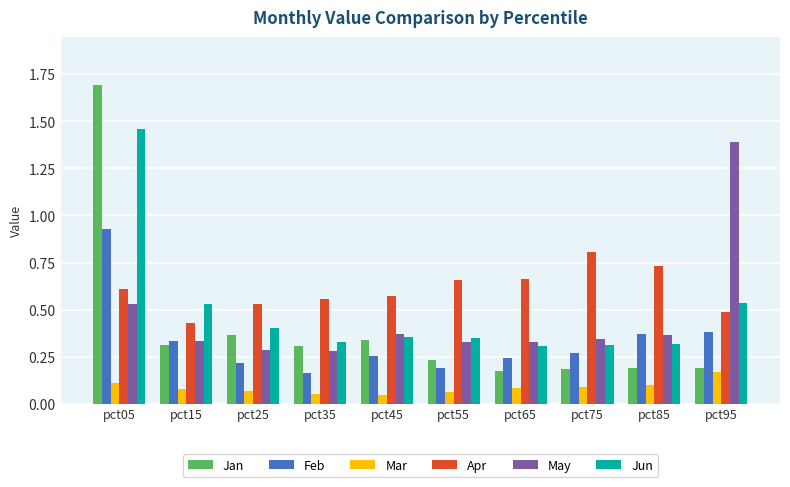

The May series shows 0.3 at pct75. True or false?

True